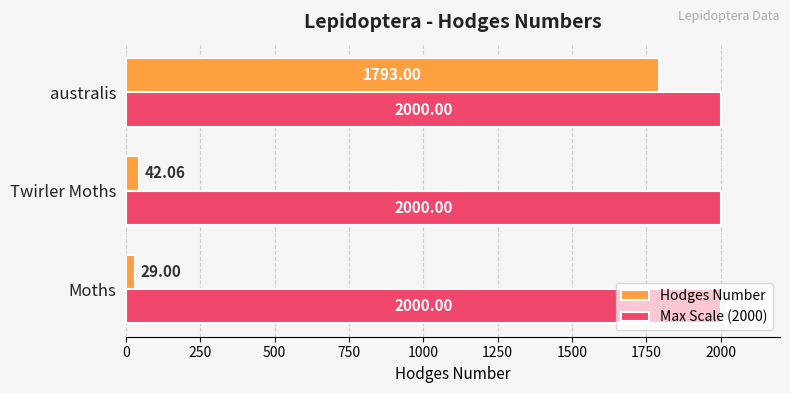

At which label does Hodges Number reach its minimum?

Moths